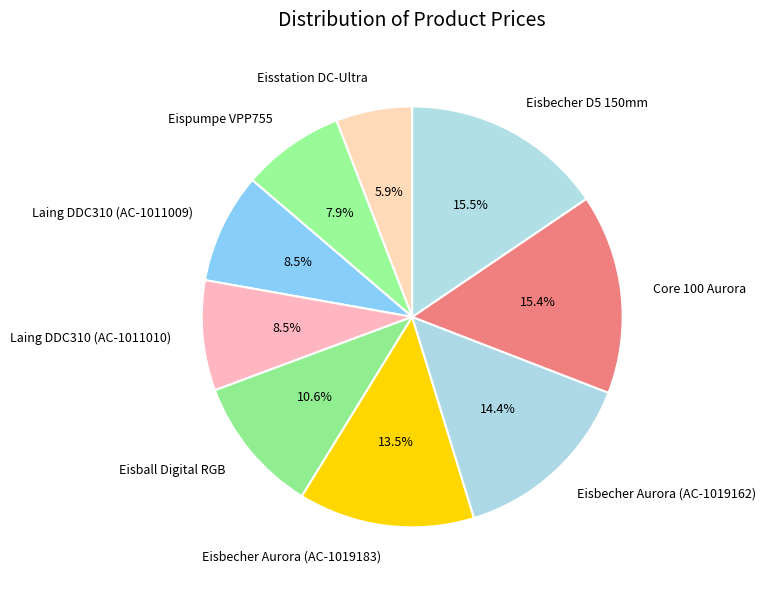

Does any single category account for the majority?

No